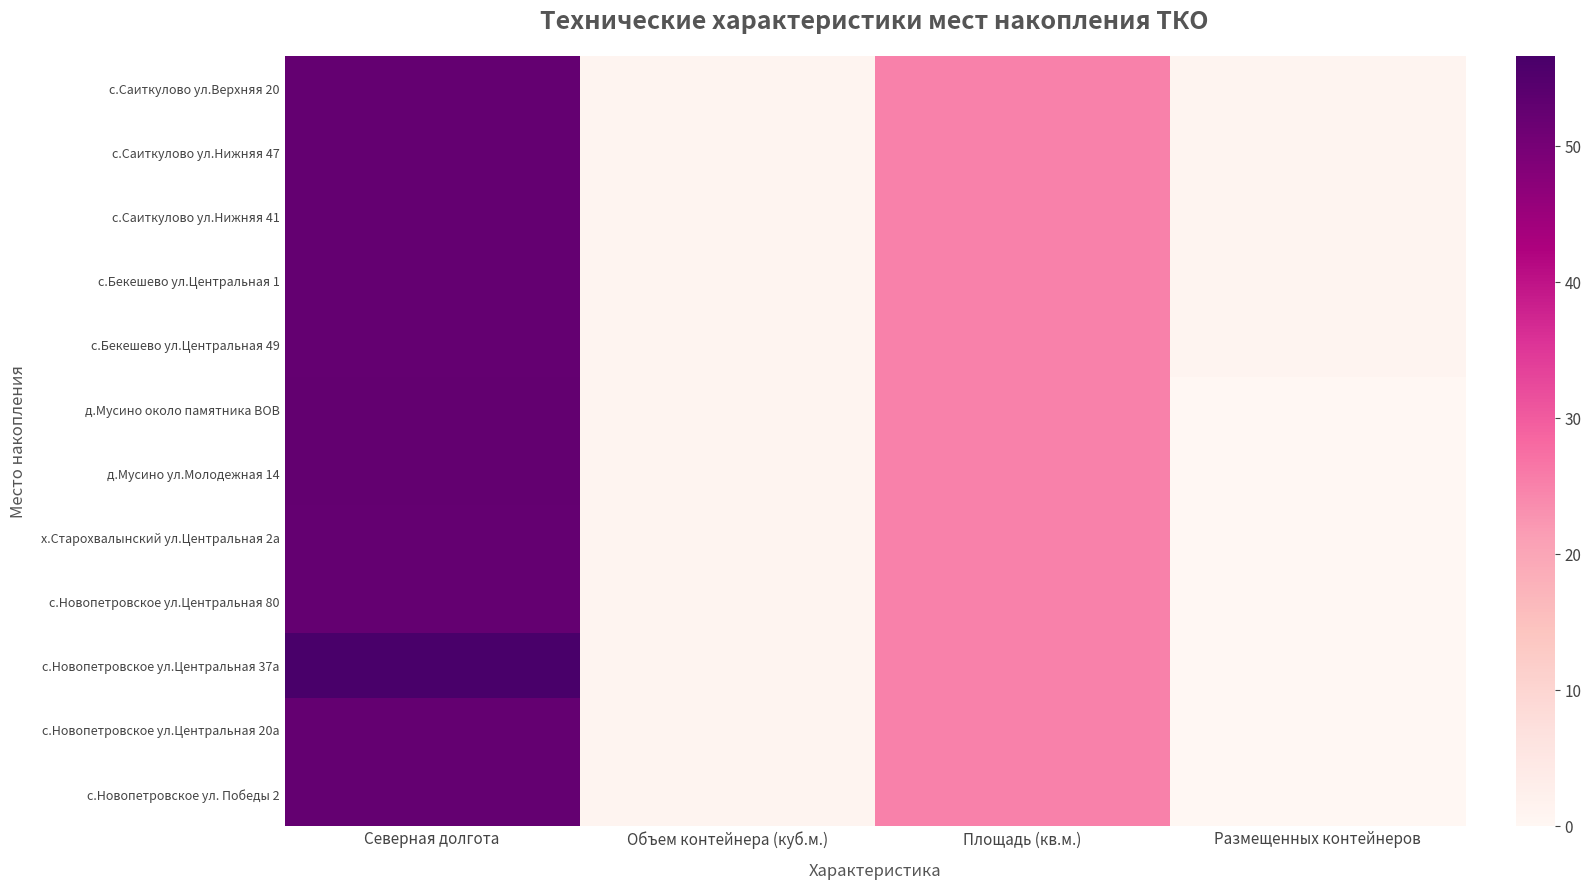

What is the total value across all series at Северная долгота?

635.3